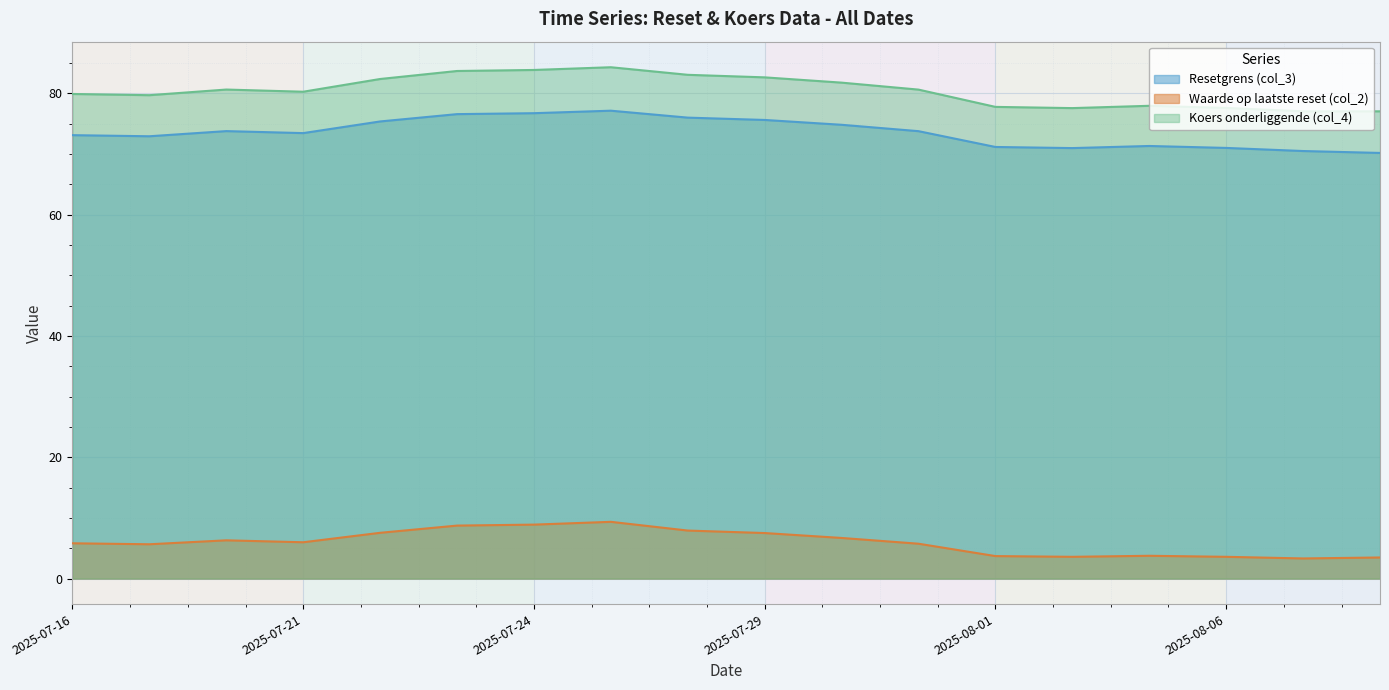

What are all the series names shown in the legend?

Resetgrens (col_3), Waarde op laatste reset (col_2), Koers onderliggende (col_4)